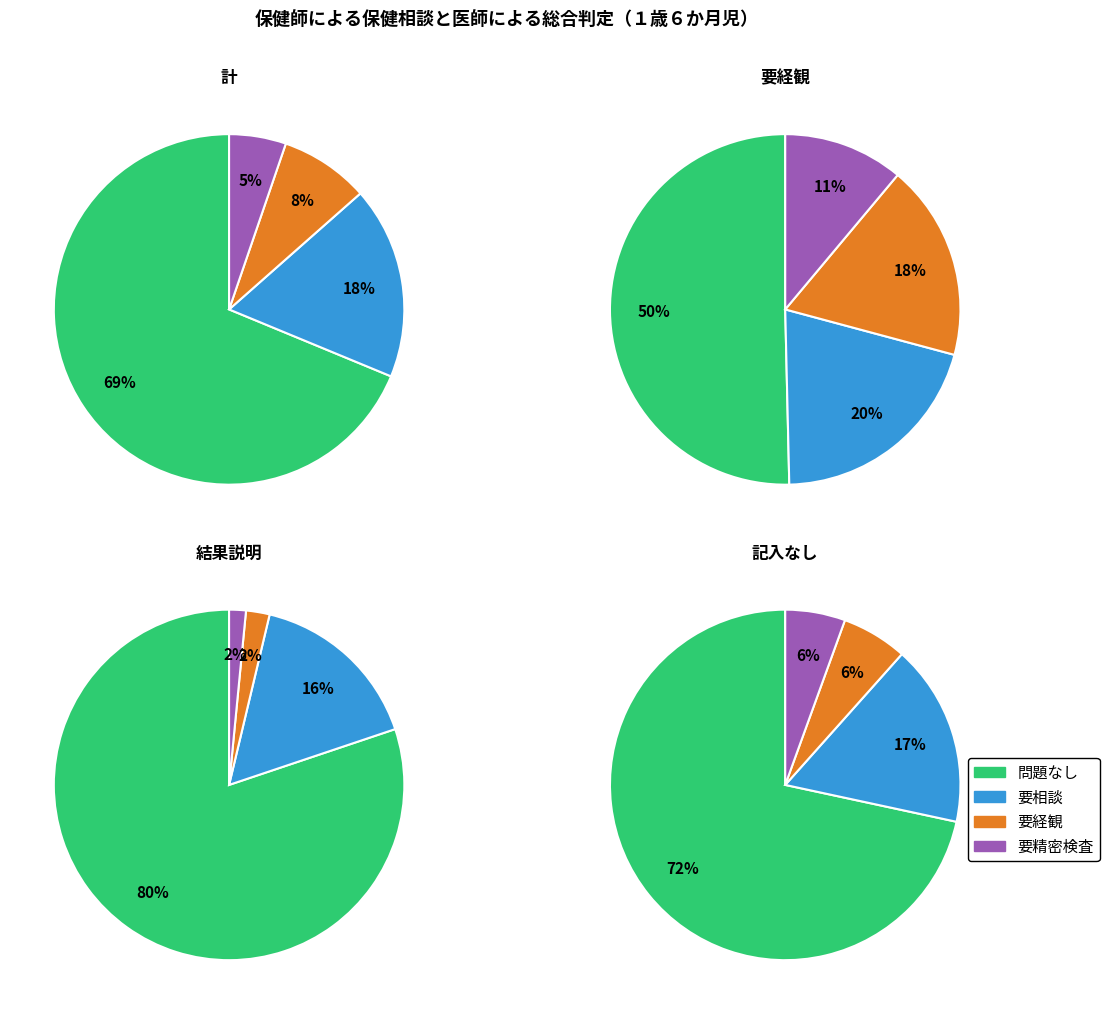

Does 要経観 represent more than half of the total?

No